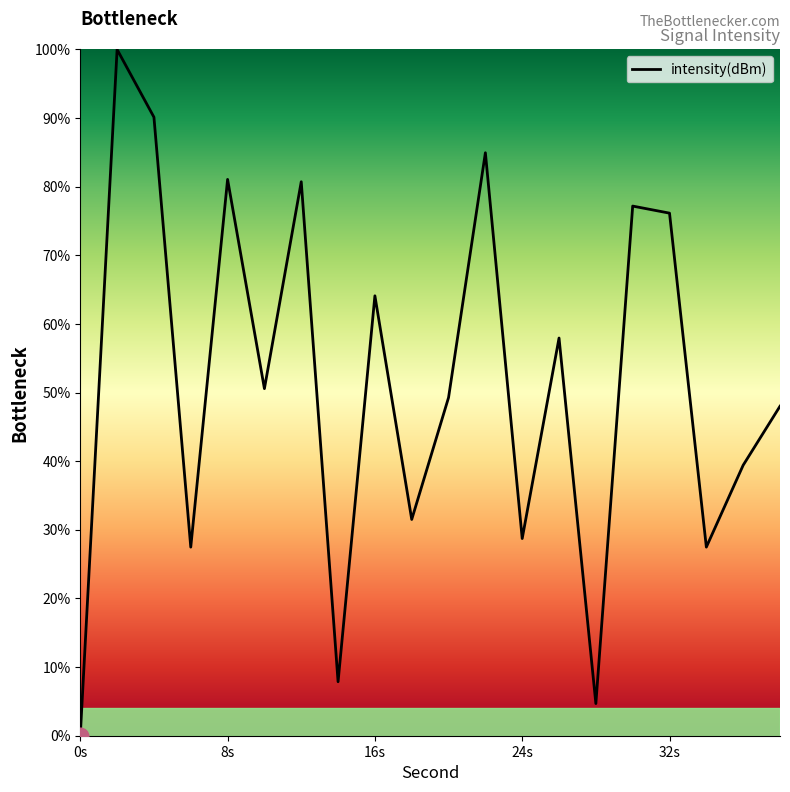

What is the greatest value displayed?

100.0